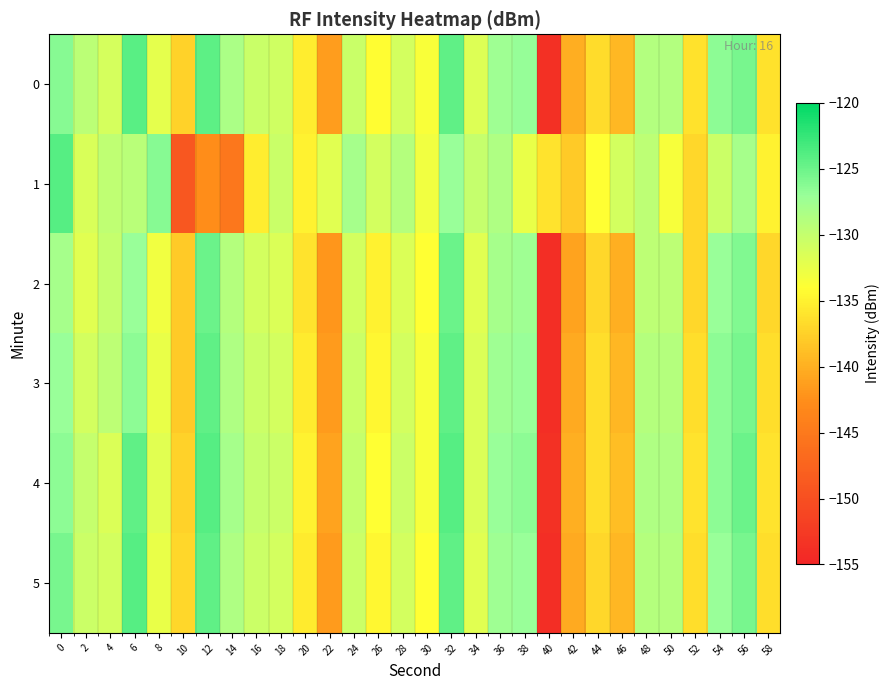

Which series has the largest total across all categories?

4